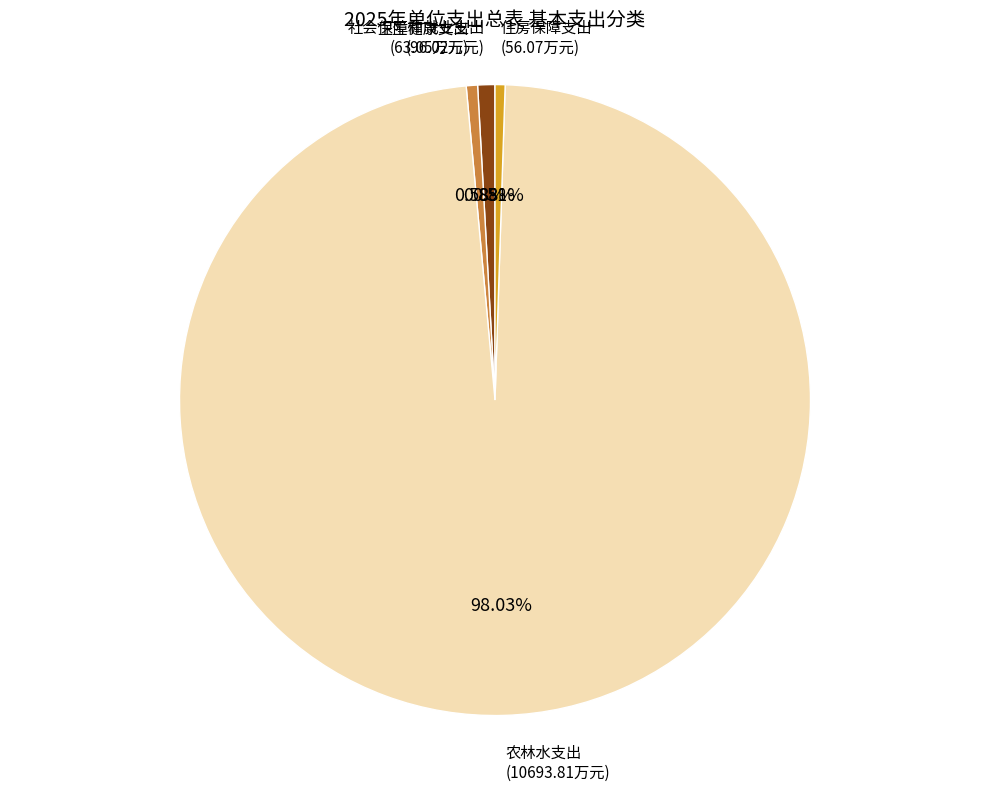

How many slices are in this pie chart?

4